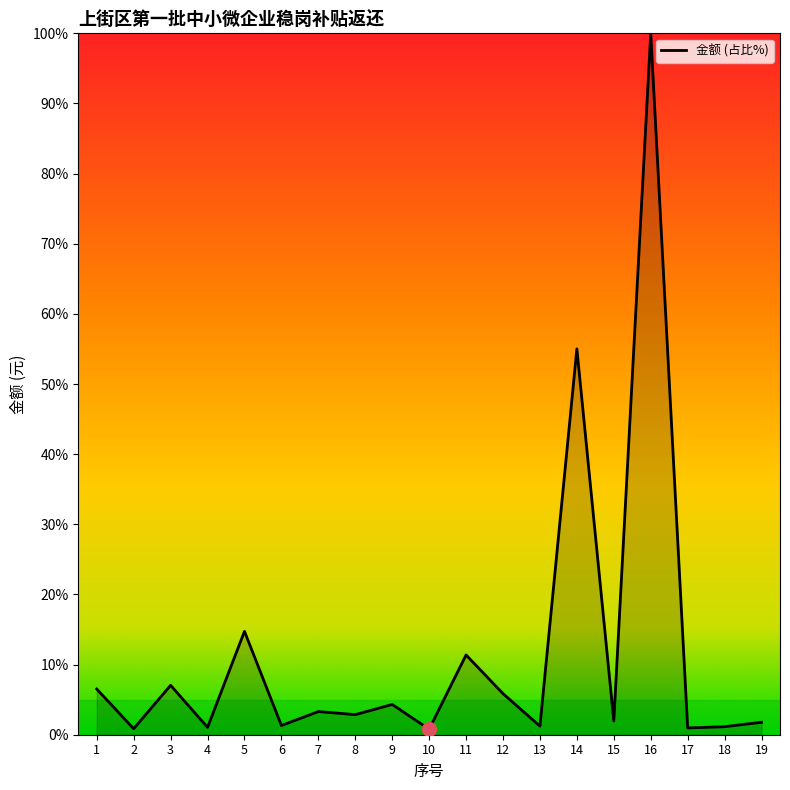

What is the maximum value shown in the chart?

100.0